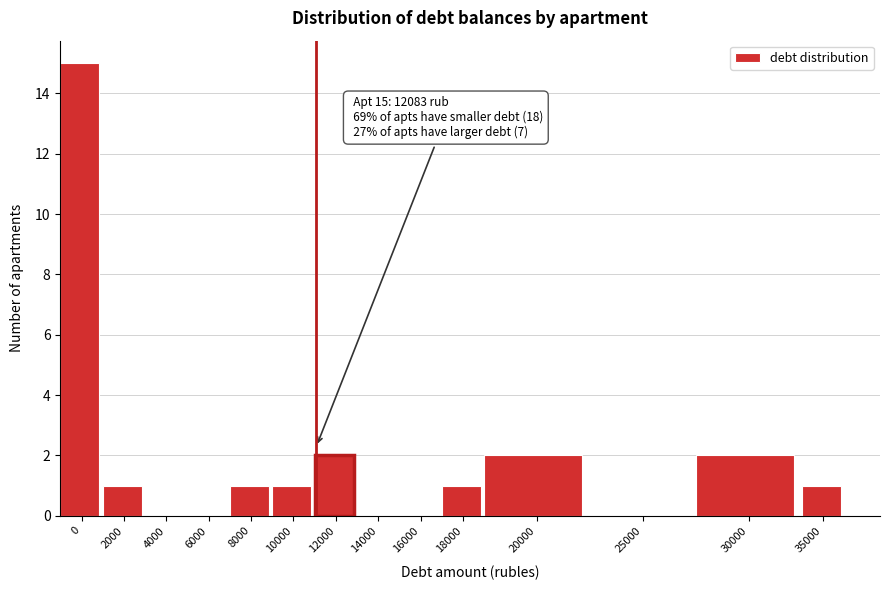

Reading right to left, transcribe all the data shown in this chart.

35000=1	30000=2	25000=0	20000=2	18000=1	16000=0	14000=0	12000=2	10000=1	8000=1	6000=0	4000=0	2000=1	0=15